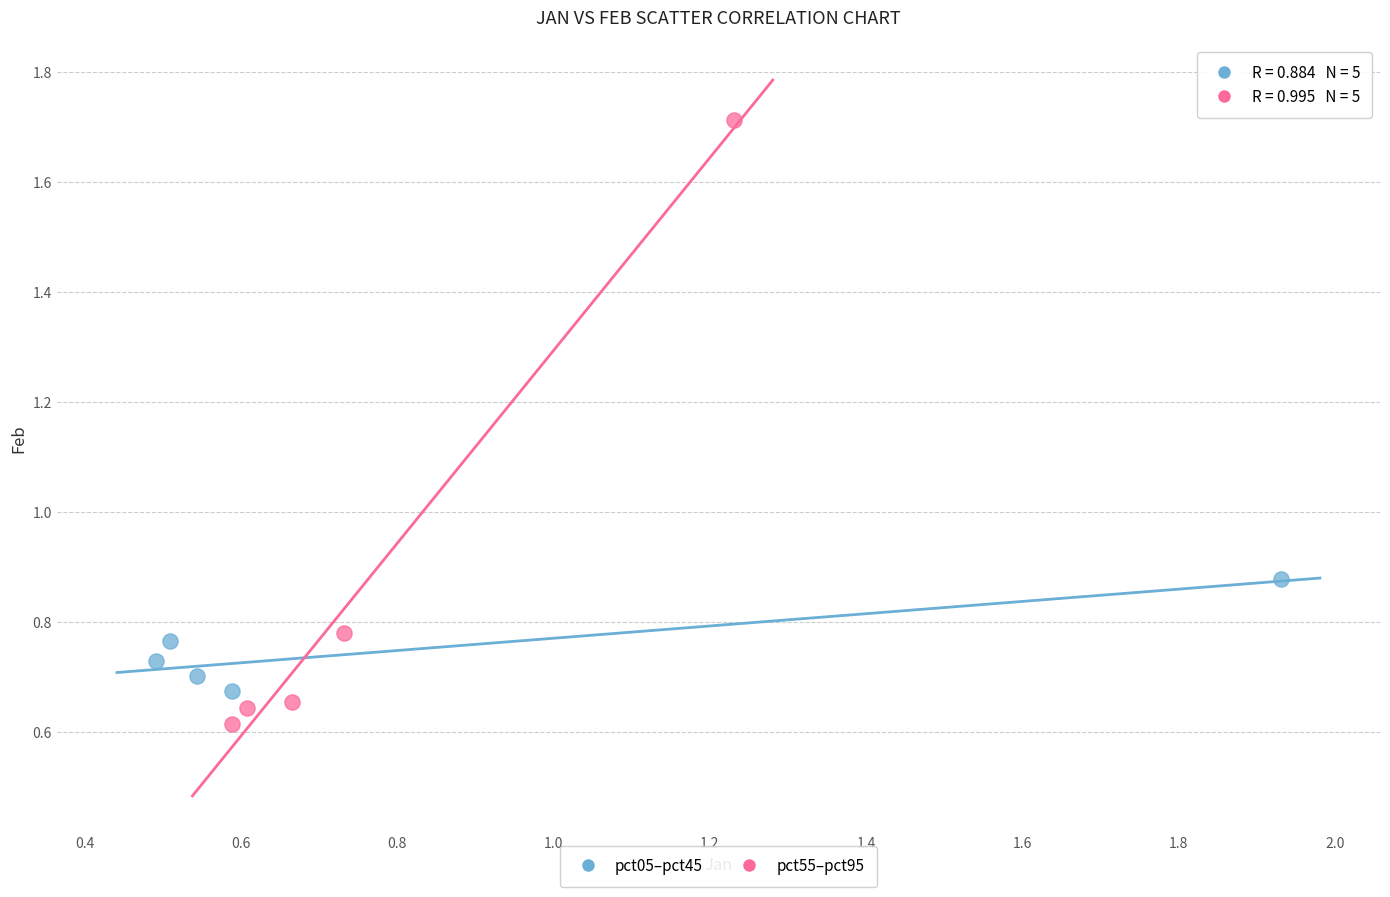

Which series reaches the minimum Y coordinate?

pct55–pct95